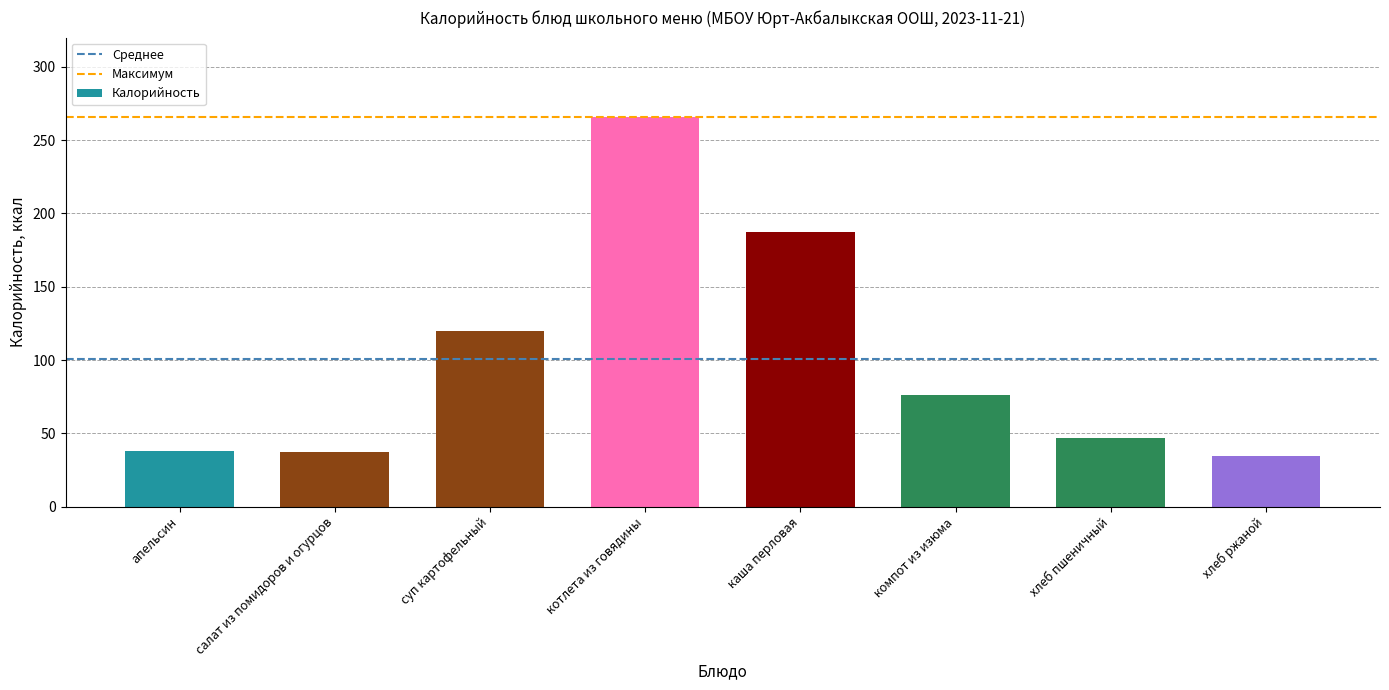

What is the difference between the maximum and minimum values?

231.5